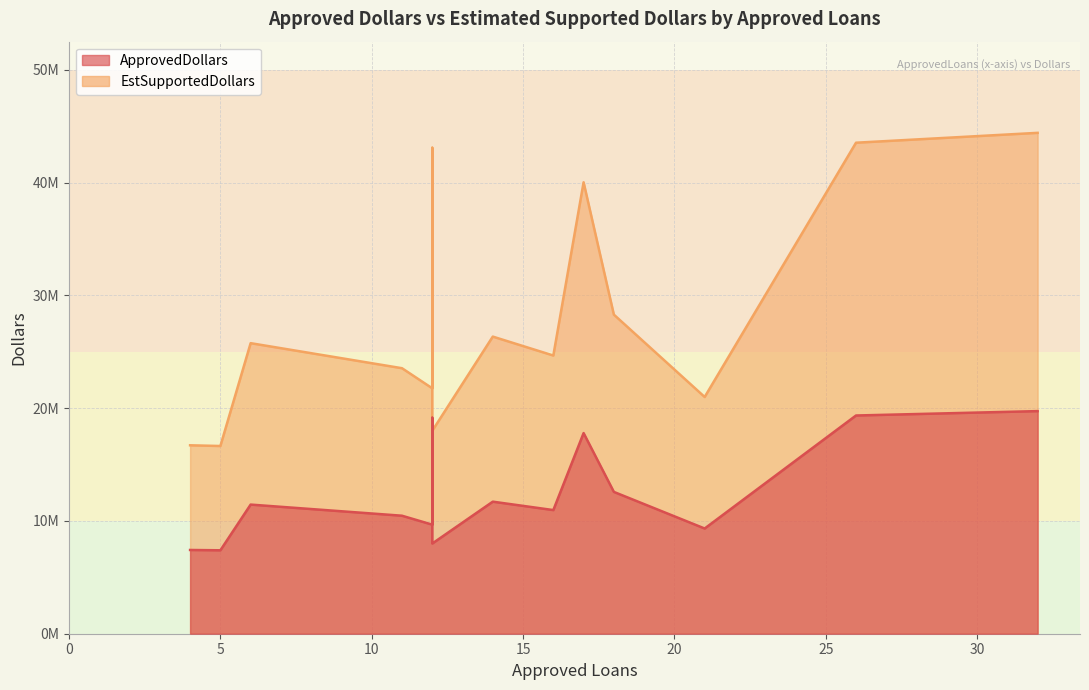

At how many categories does at least one series exceed 38409411?

4